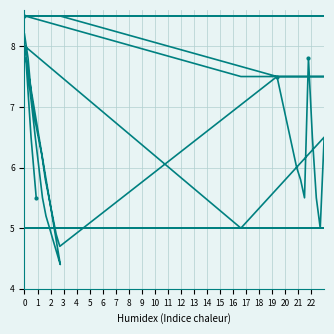

What is the value of the Airmass point at the 34th from the left?

8.5